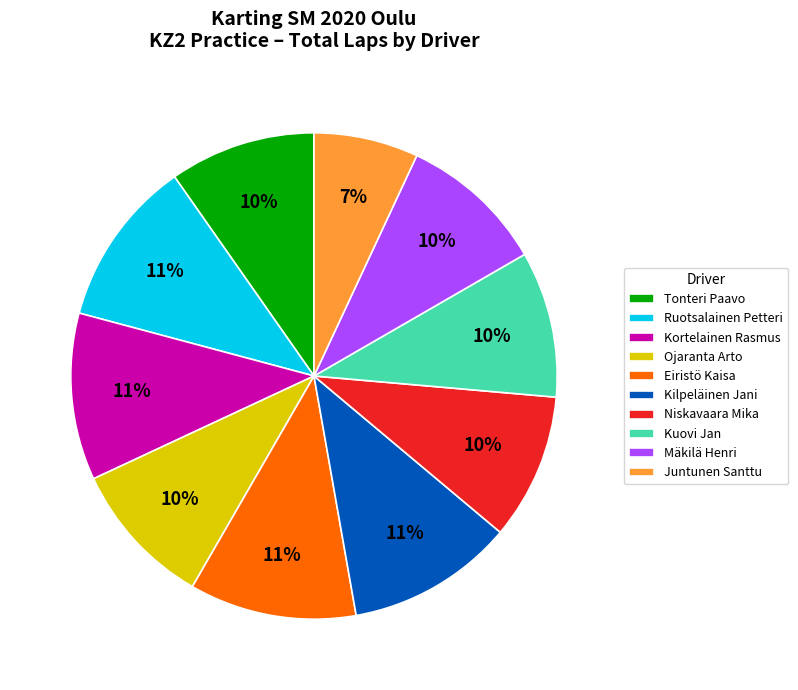

True or false: Mäkilä Henri accounts for 21% of the total.

False